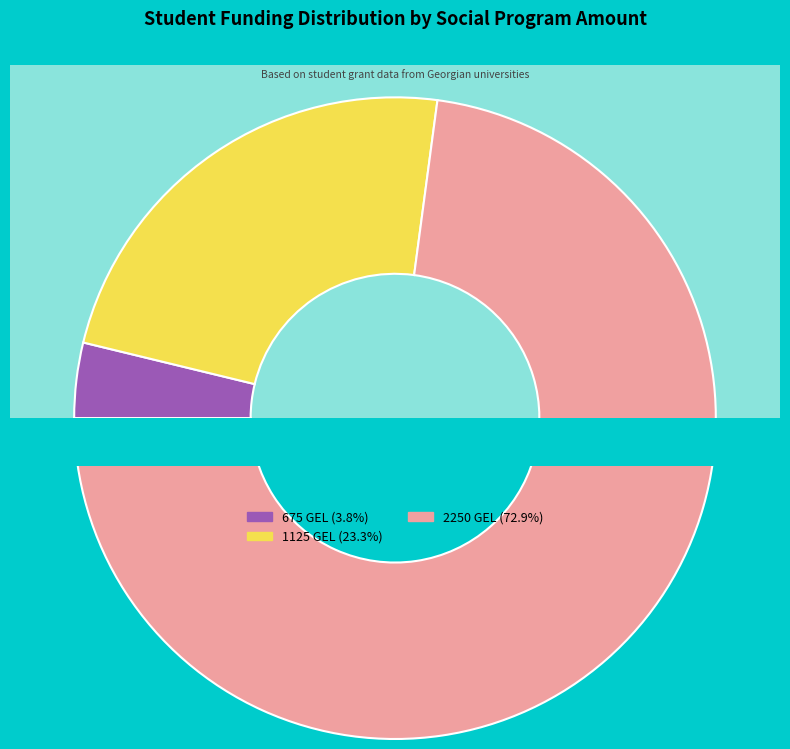

Does 30 account for over 50% of the chart?

No